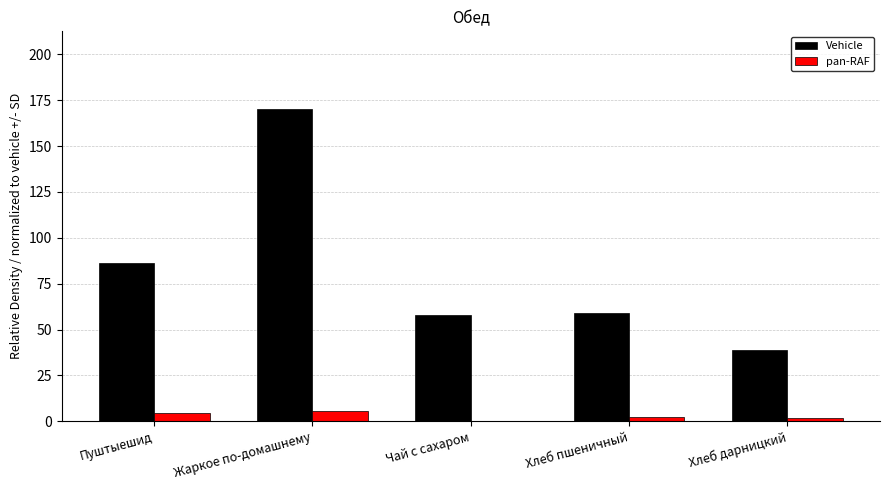

What is the highest value of the pan-RAF series?

5.6